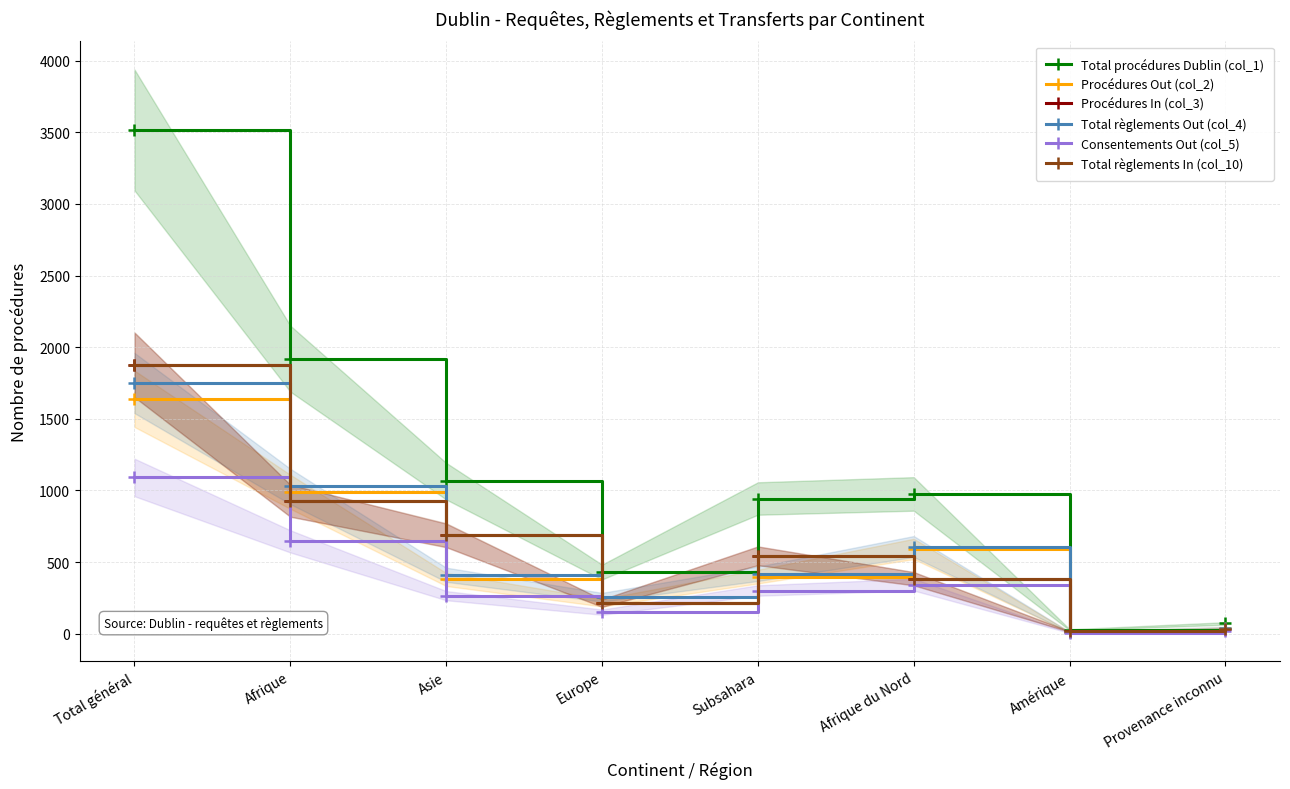

What is the sum of all Total règlements In (col_10) values?

4684